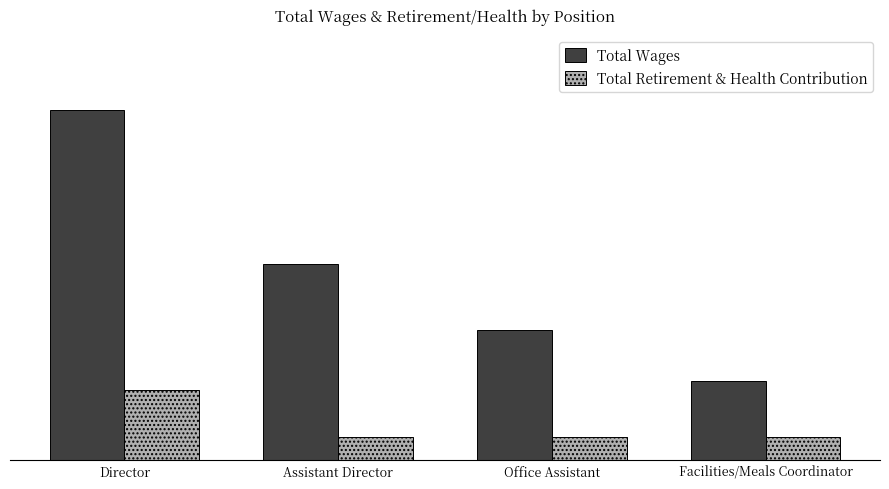

Does the chart contain any negative values?

No